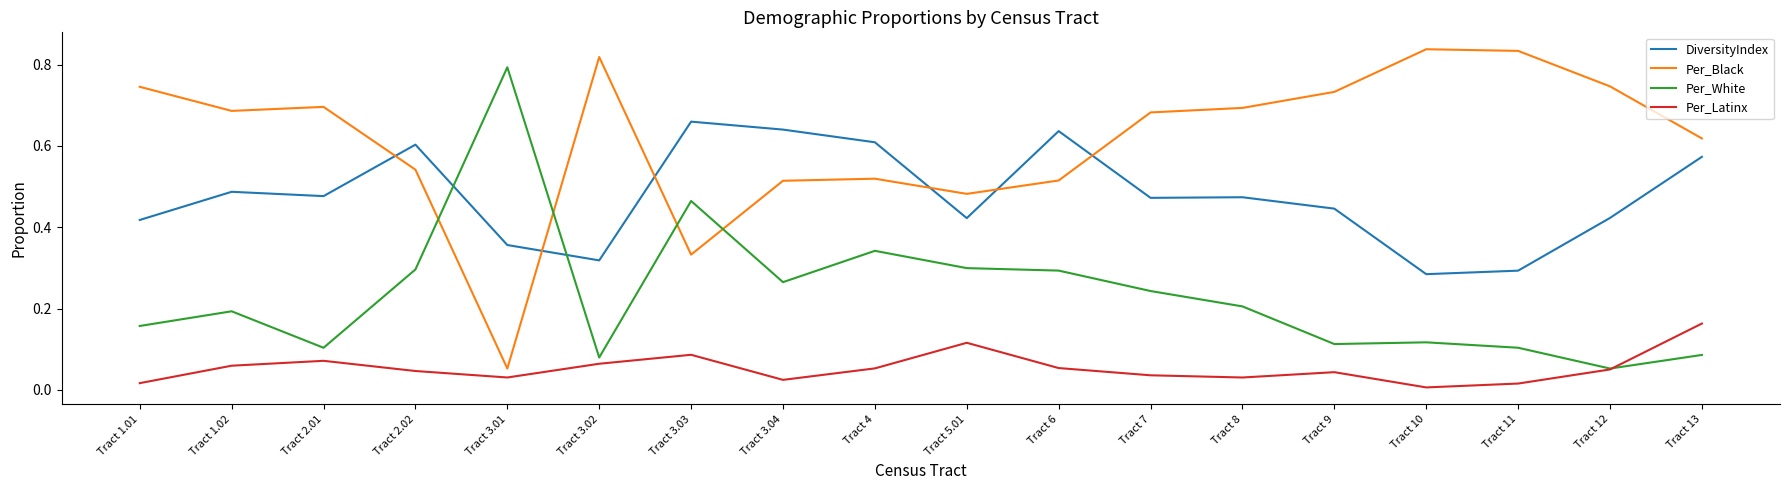

At Tract 13, list the series in order from smallest to largest.

Per_White, Per_Latinx, DiversityIndex, Per_Black